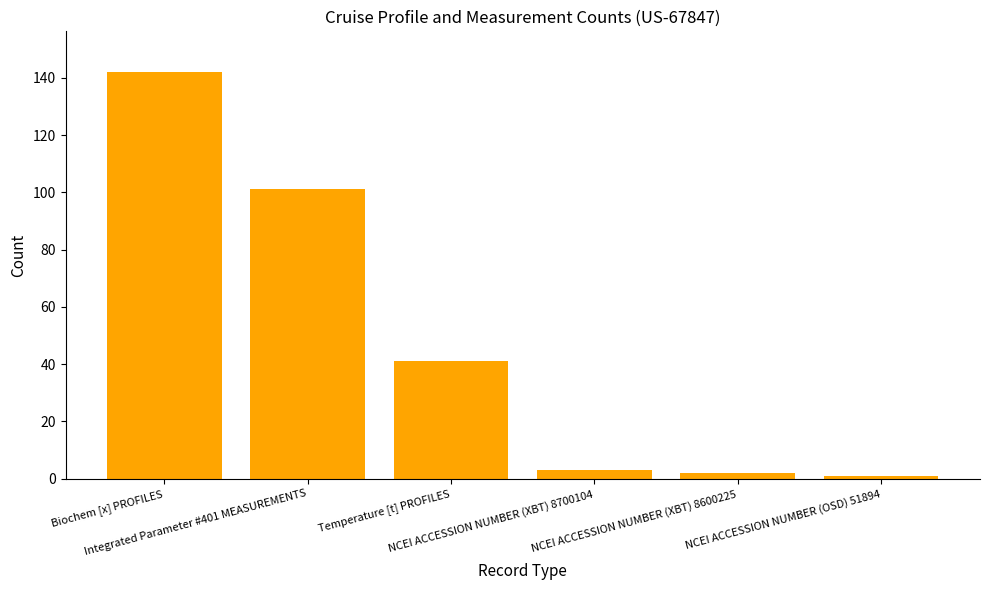

What is the maximum value shown in the chart?

142